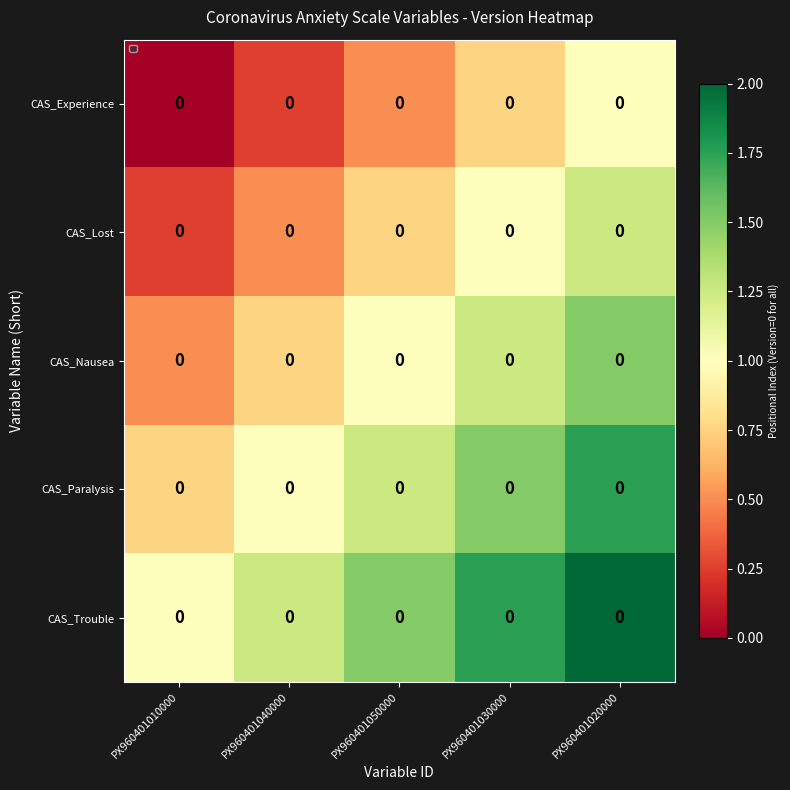

At how many categories does at least one series exceed 0?

5